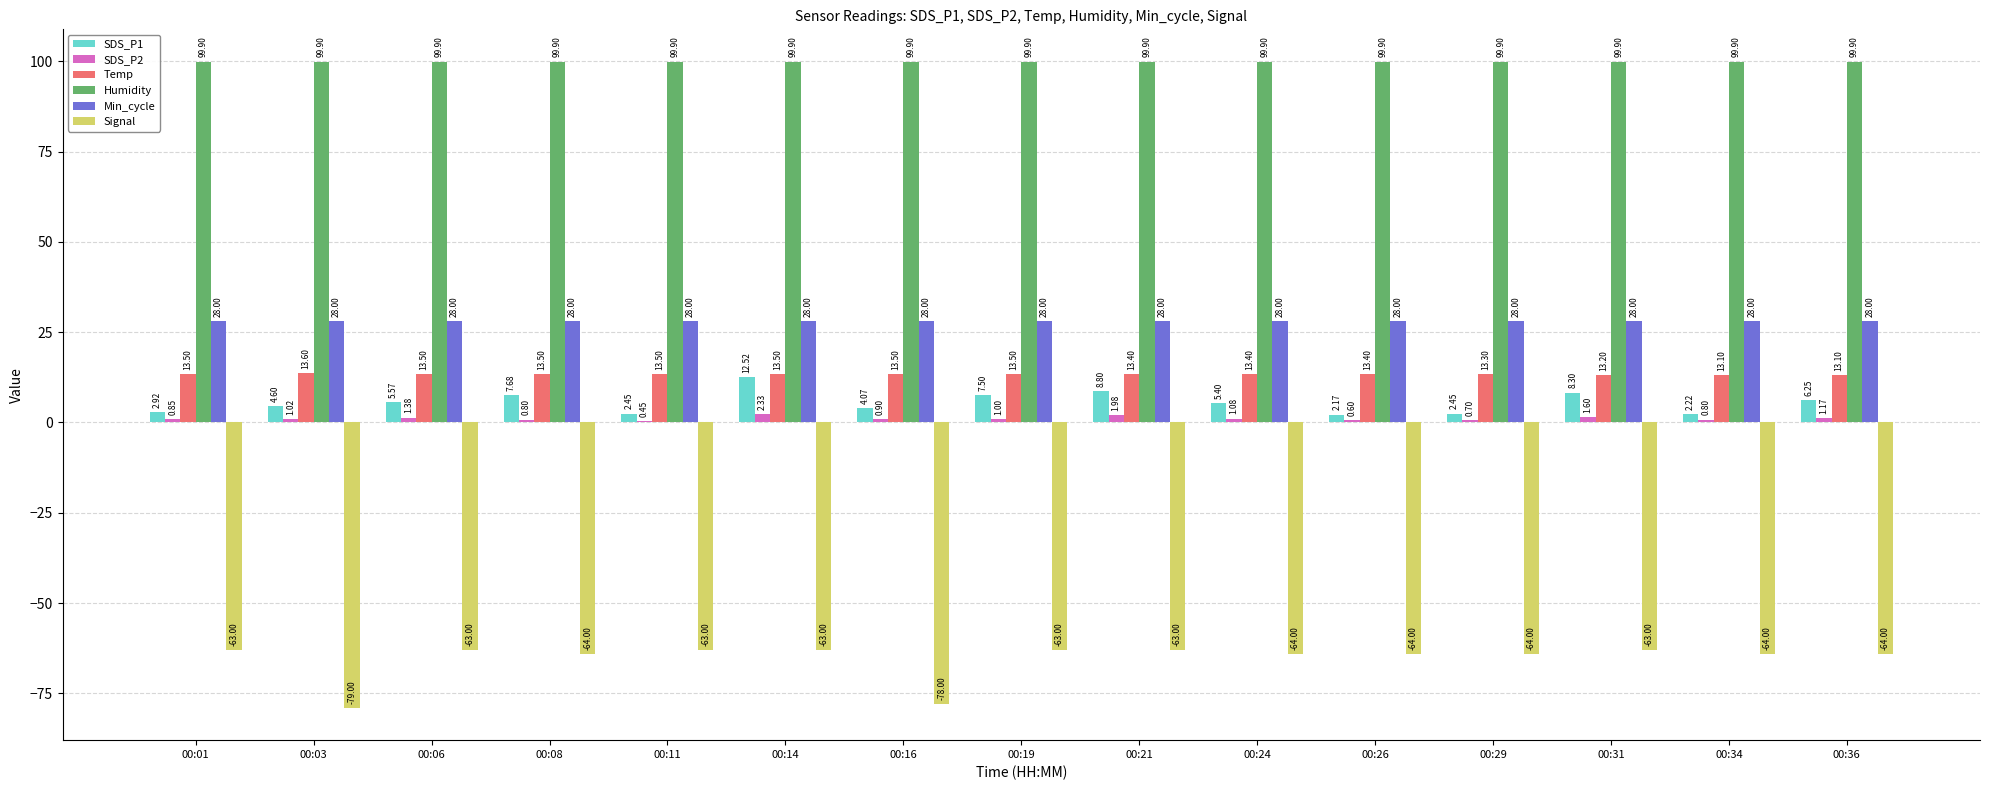

The value of Signal at 00:08 is -64.0. True or false?

True